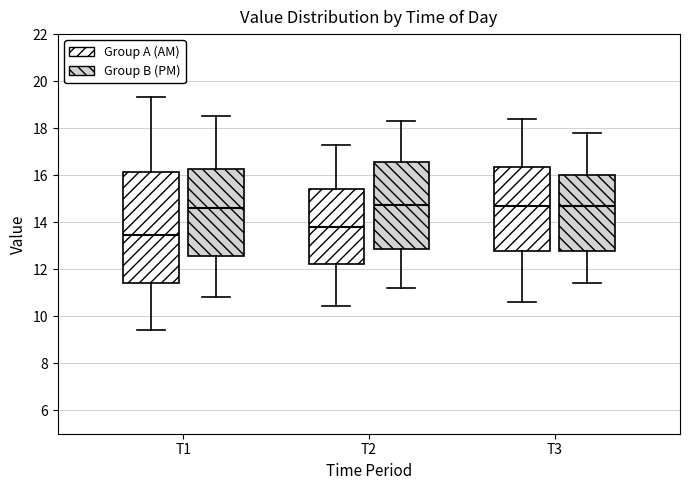

Which box's median line is the lowest?

T1 (Group A (AM))